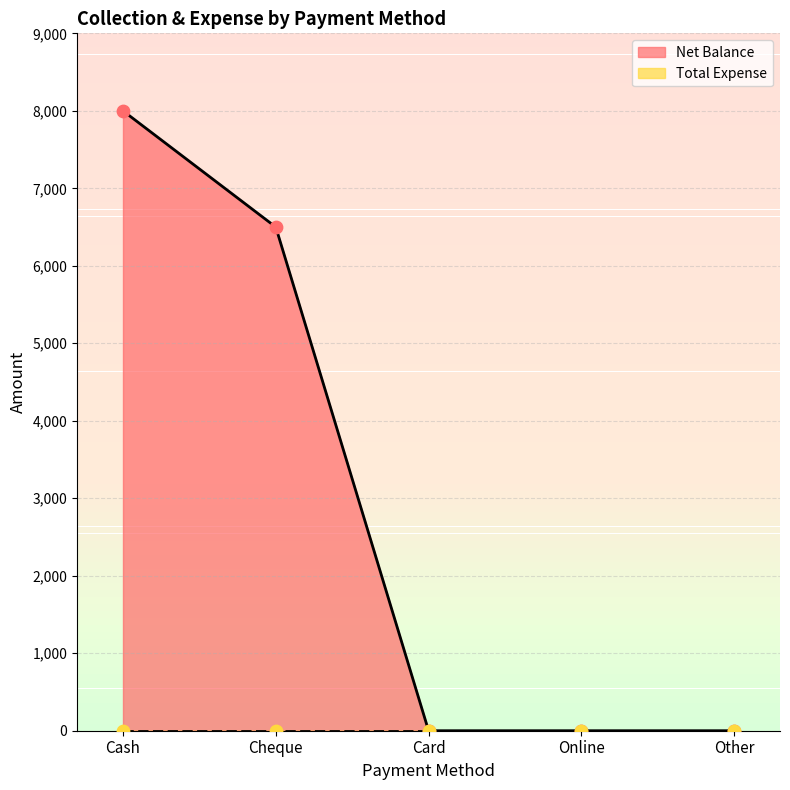

Between Other and Card, which is larger?

Other